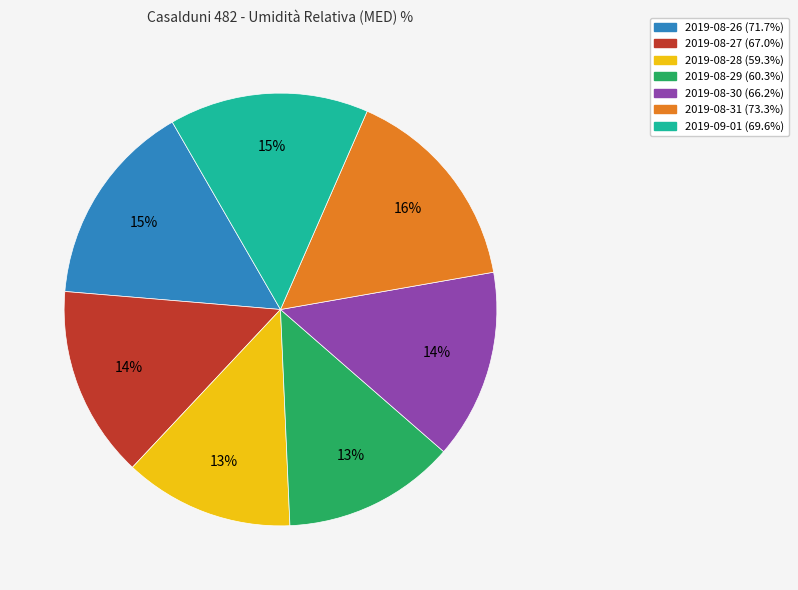

The 2019-08-26 slice represents 15% of the pie. True or false?

True